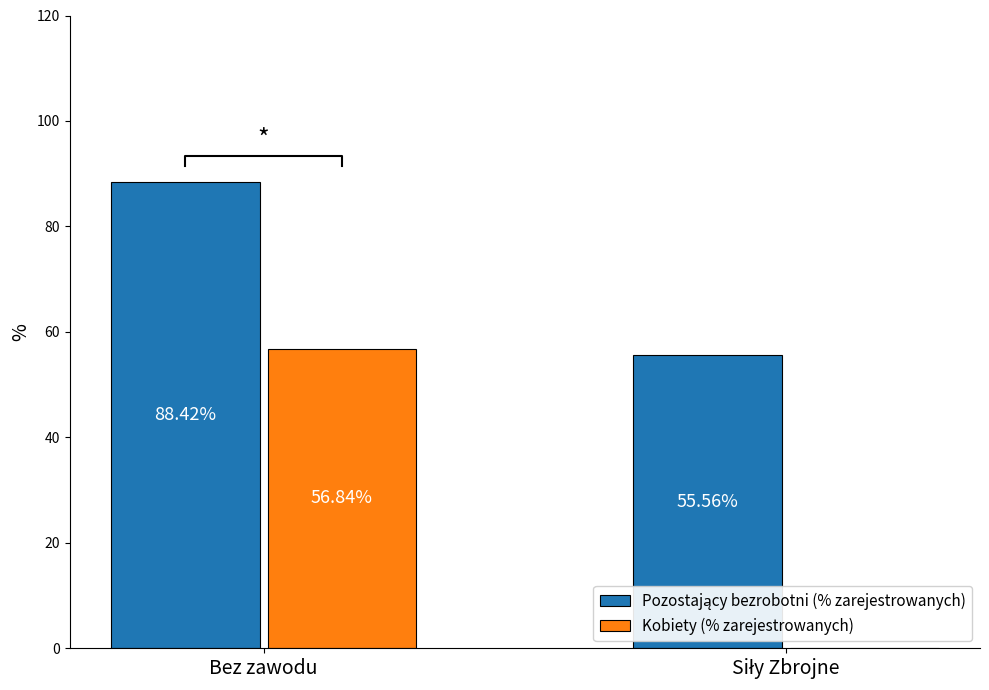

How many values in the Pozostający bezrobotni (% zarejestrowanych) series are below 88?

1